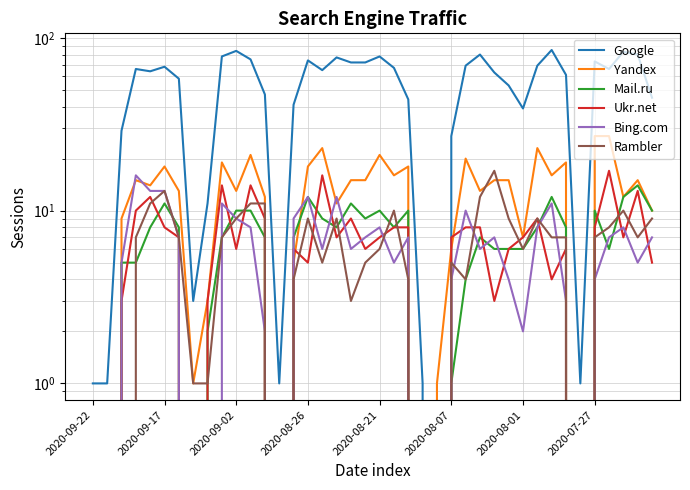

Which category has the lowest value in the Ukr.net series?

2020-09-22